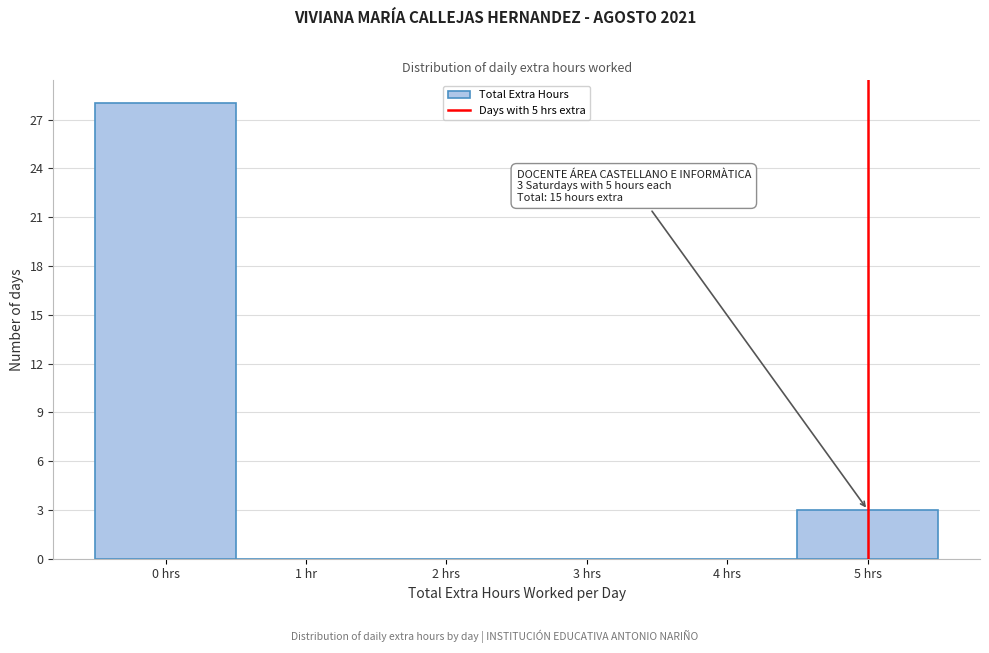

Reading right to left, extract all data points from this chart.

5 hrs=3	4 hrs=0	3 hrs=0	2 hrs=0	1 hr=0	0 hrs=28